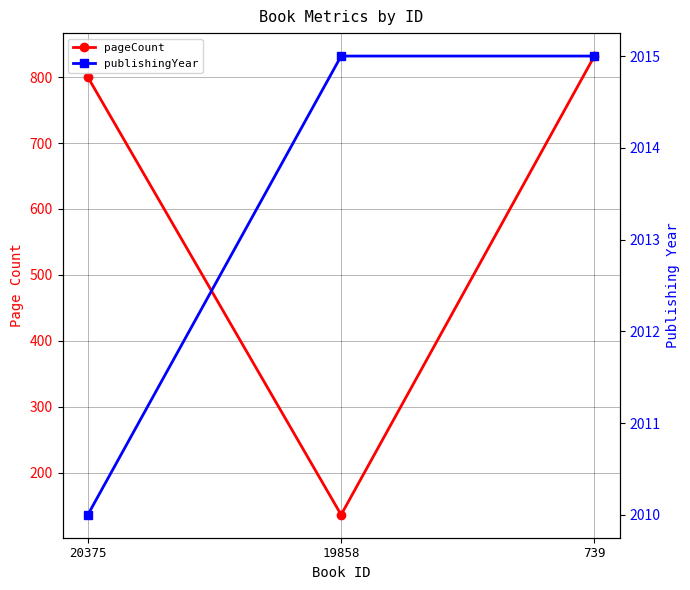

What are all the series names shown in the legend?

pageCount, publishingYear